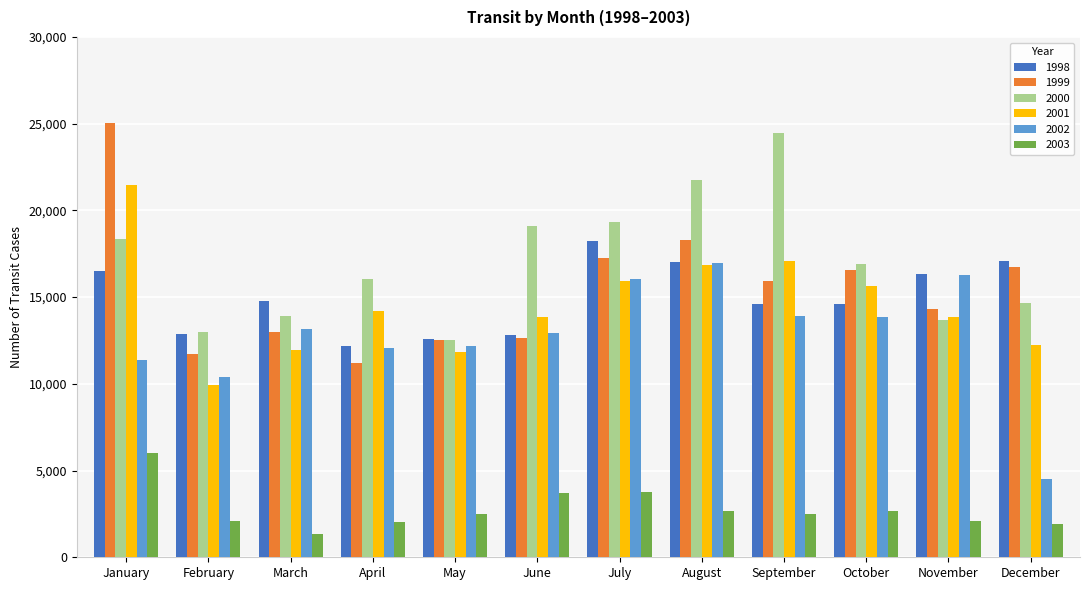

What are all the series names shown in the legend?

1998, 1999, 2000, 2001, 2002, 2003